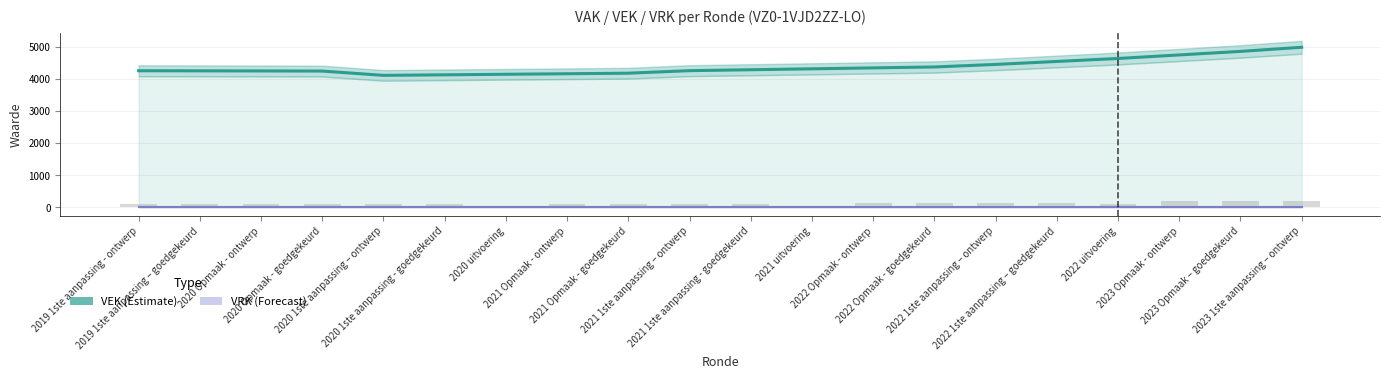

Reading left to right, what are all the values shown in this chart?

2019 1ste aanpassing - ontwerp=93.5	2019 1ste aanpassing – goedgekeurd=93.5	2020 Opmaak - ontwerp=91.1	2020 Opmaak - goedgekeurd=91.1	2020 1ste aanpassing – ontwerp=91.1	2020 1ste aanpassing - goedgekeurd=91.1	2020 uitvoering=0.0	2021 Opmaak - ontwerp=102.9	2021 Opmaak - goedgekeurd=102.9	2021 1ste aanpassing – ontwerp=102.9	2021 1ste aanpassing - goedgekeurd=102.9	2021 uitvoering=55.1	2022 Opmaak - ontwerp=123.0	2022 Opmaak - goedgekeurd=123.0	2022 1ste aanpassing – ontwerp=123.0	2022 1ste aanpassing – goedgekeurd=123.0	2022 uitvoering=110.1	2023 Opmaak - ontwerp=188.0	2023 Opmaak – goedgekeurd=188.0	2023 1ste aanpassing – ontwerp=200.0